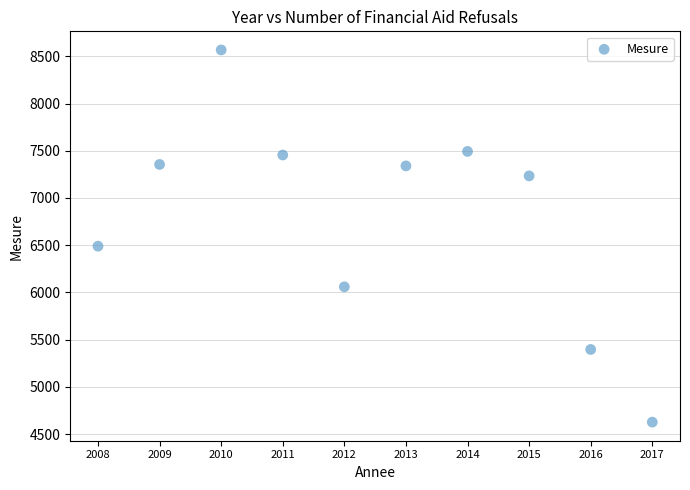

What Y value in the scatter plot is closest to 6597?

6490